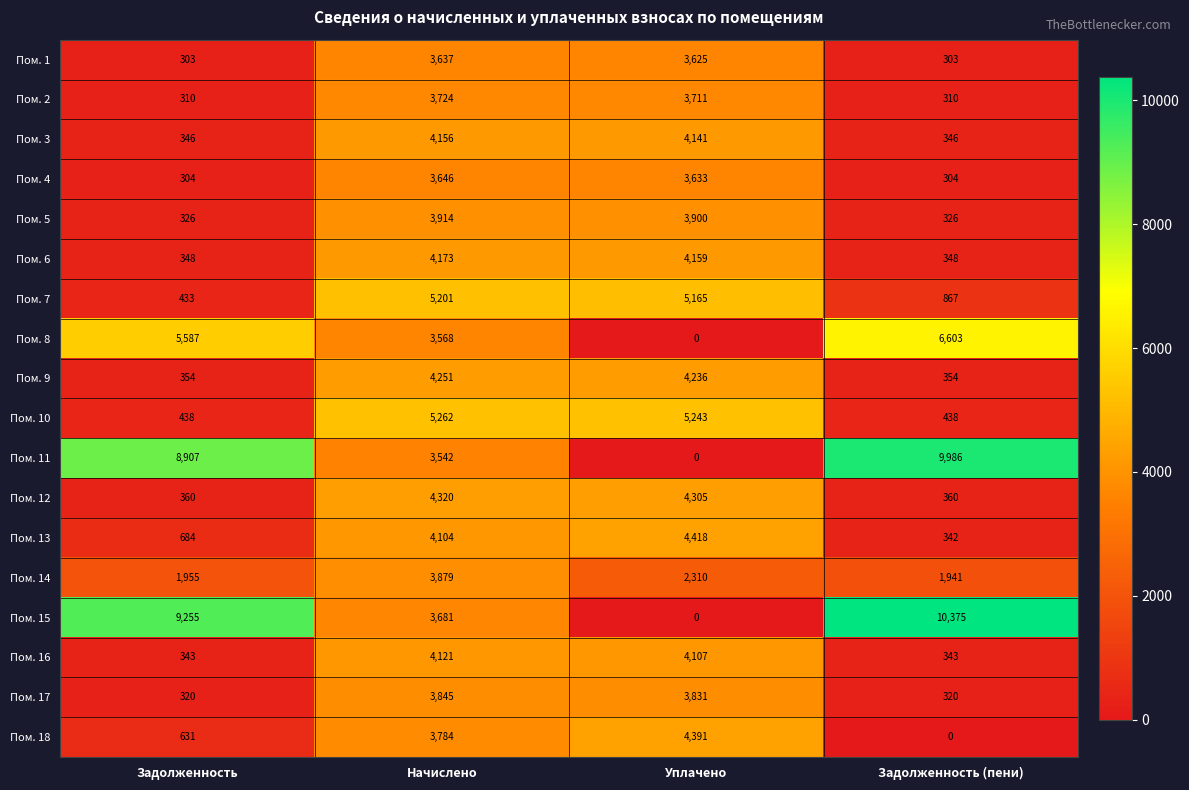

How many categories are shown in the chart?

4